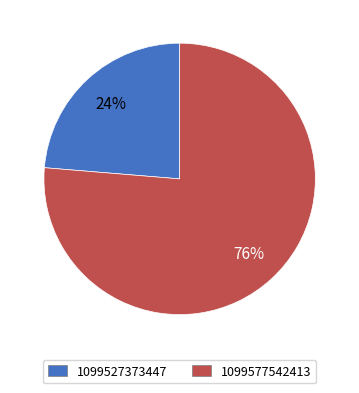

Approximately how many times larger is the value at 1099527373447 compared to 1099577542413?

0.3